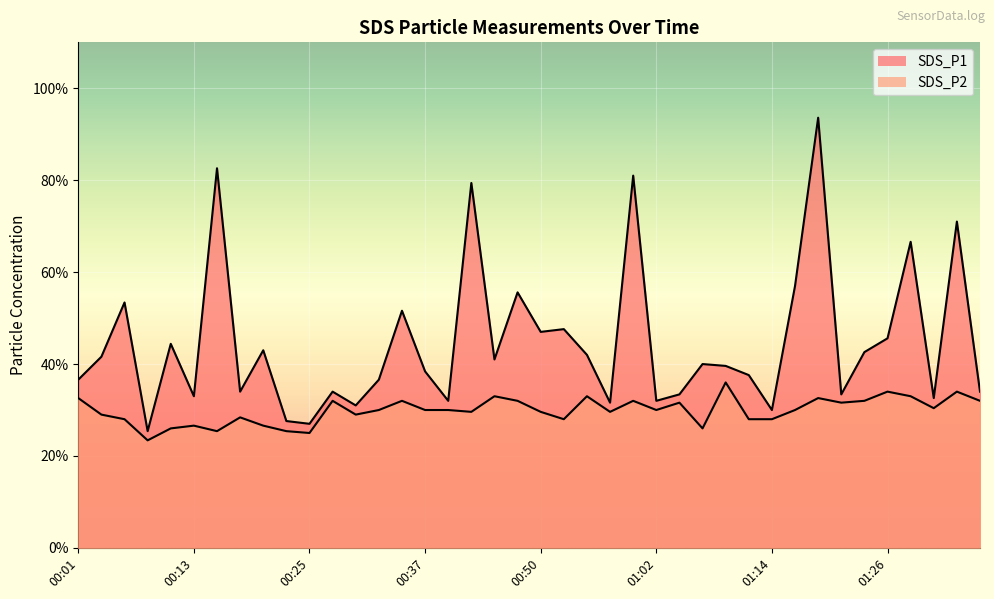

Does the chart display data point markers on the line(s)?

No